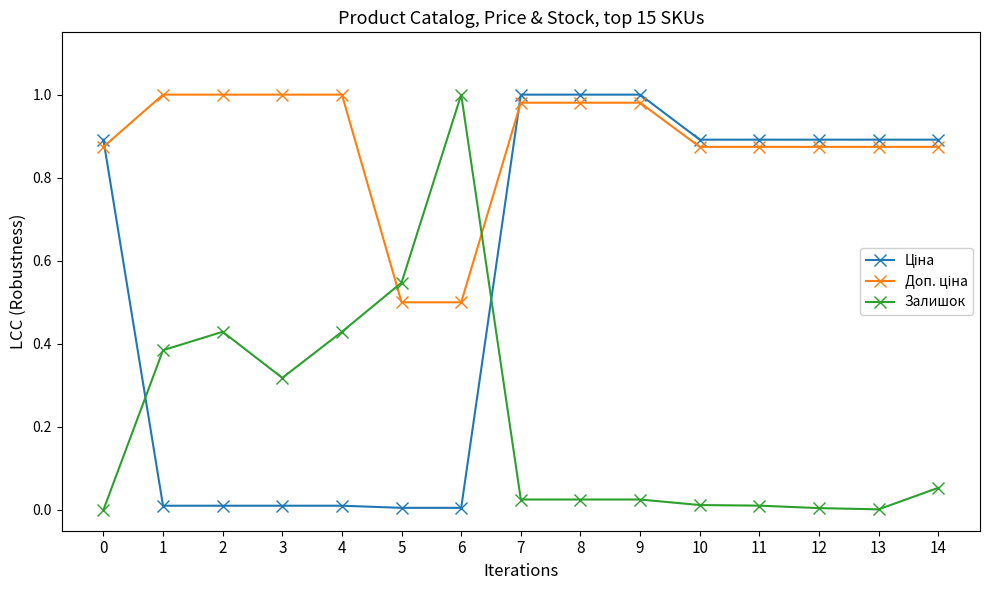

The Залишок series shows 0.3 at 4. True or false?

False